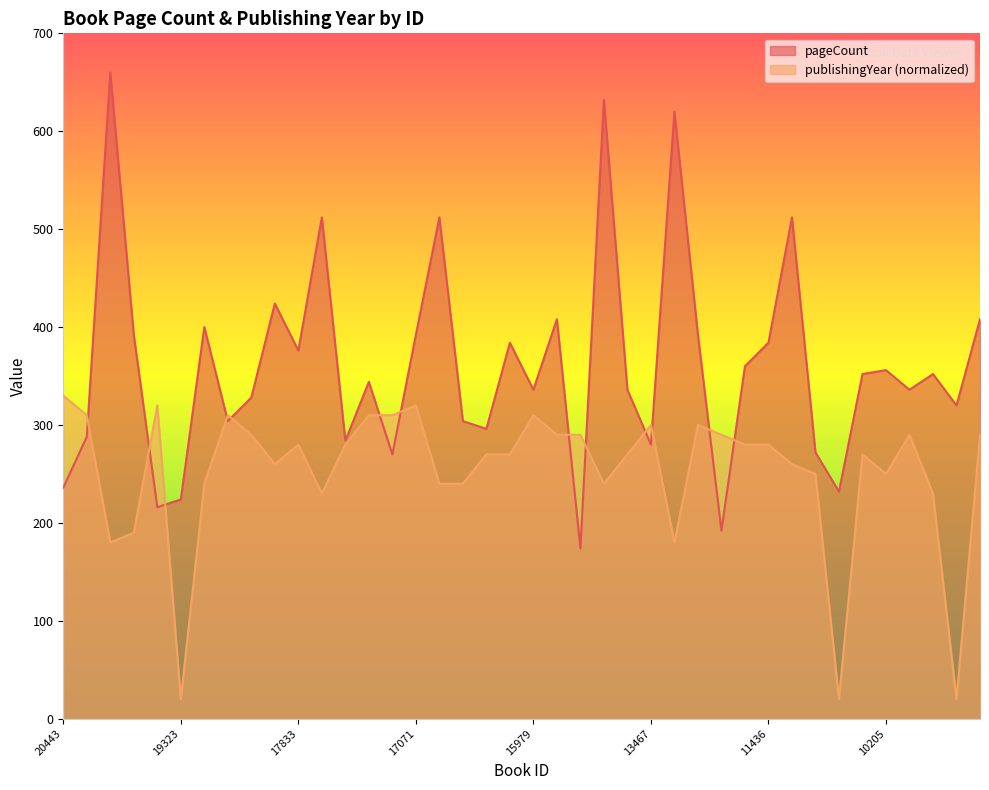

How many distinct data groups are displayed?

2